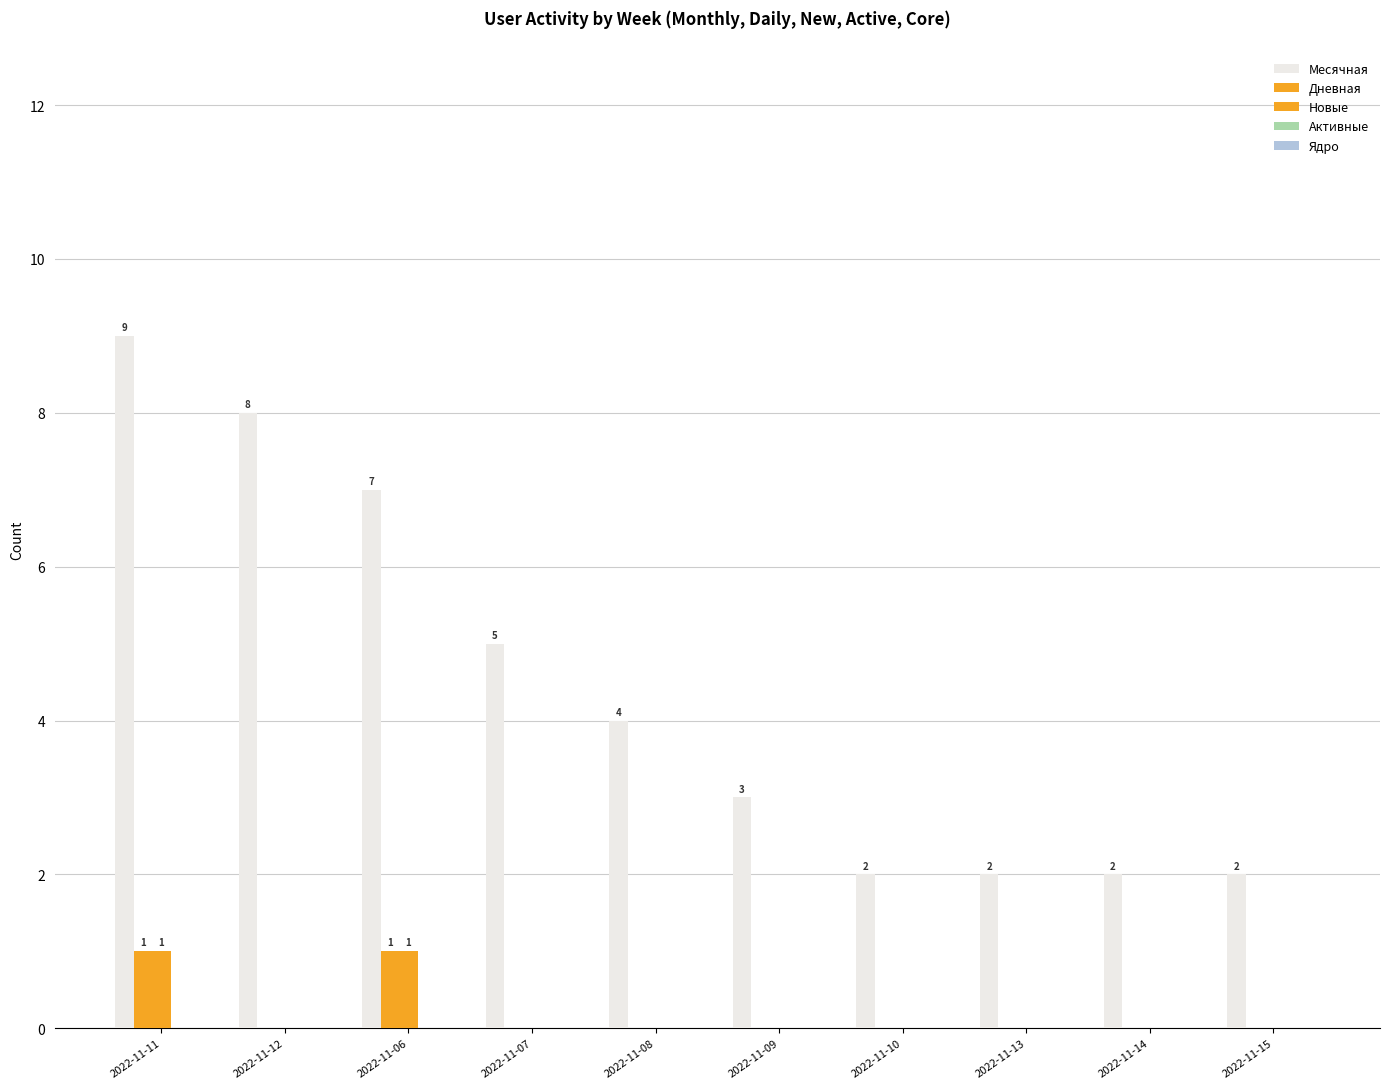

At 2022-11-11, list the series in order from smallest to largest.

Активные, Ядро, Дневная, Новые, Месячная